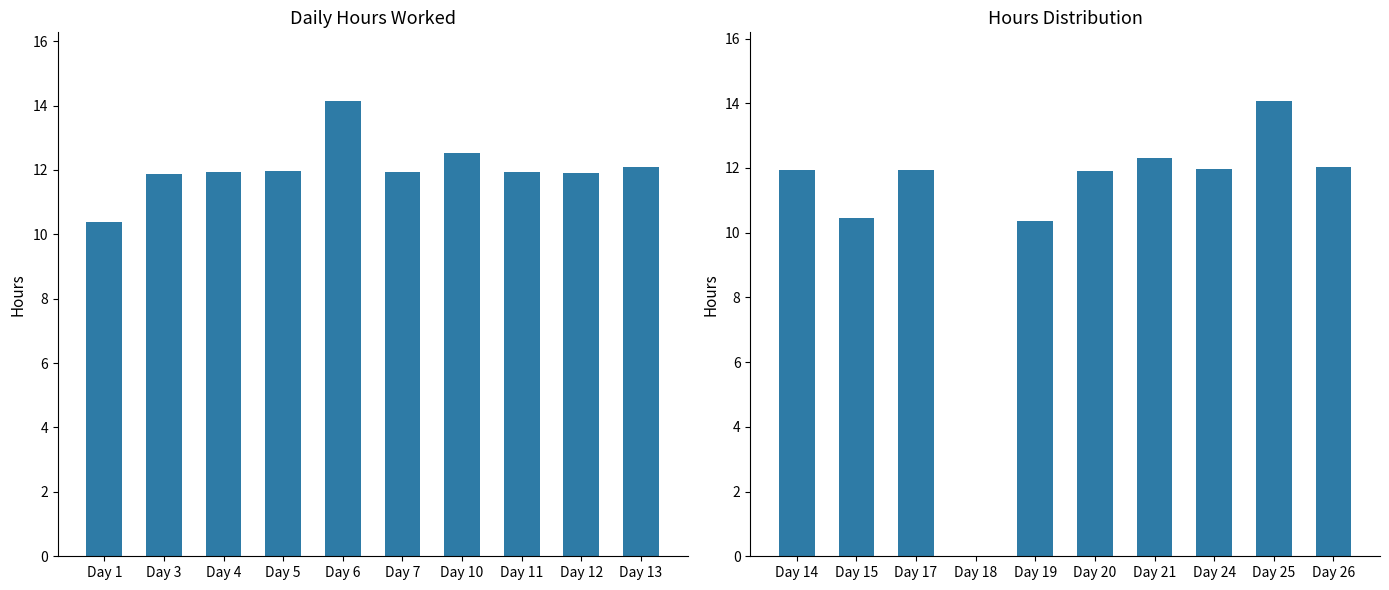

What is the change in value from Day 24 to Day 26?

+0.1